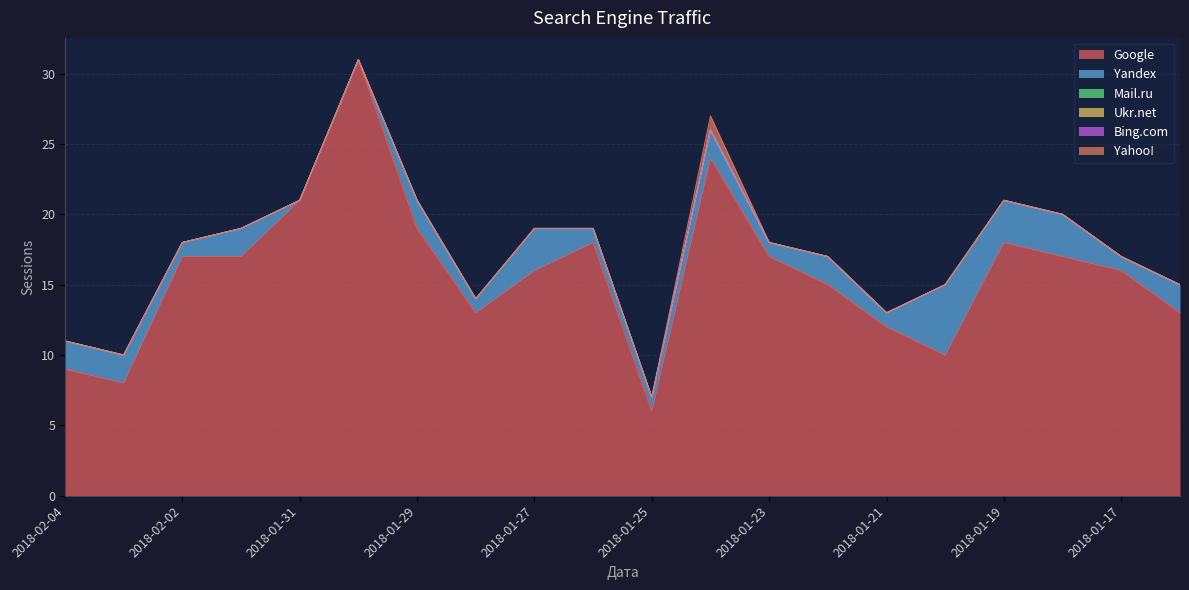

What position from the right is 2018-01-18?

3